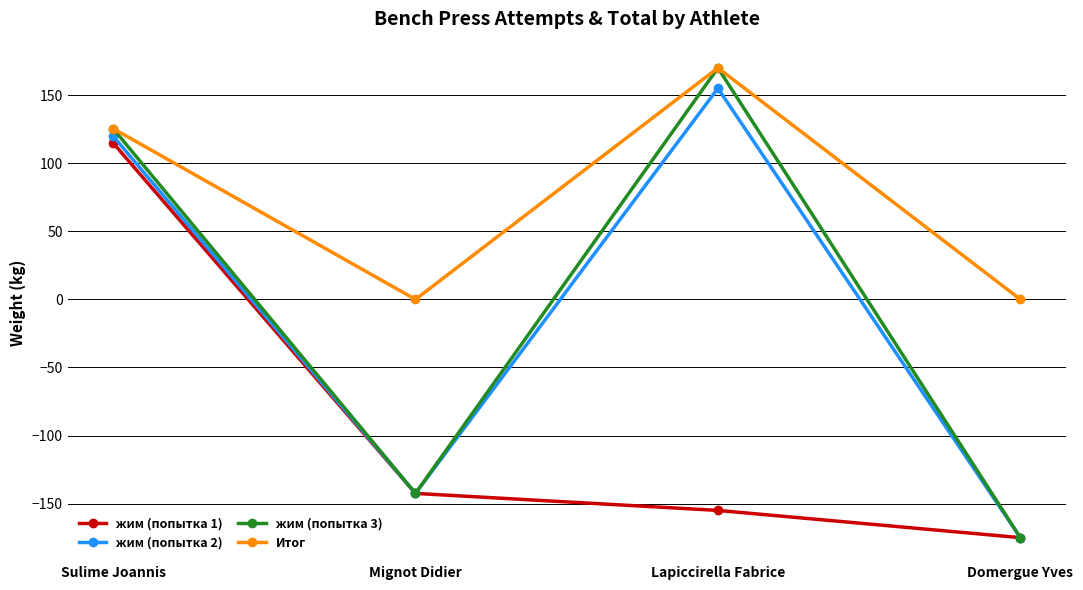

How many categories are shown in the chart?

4